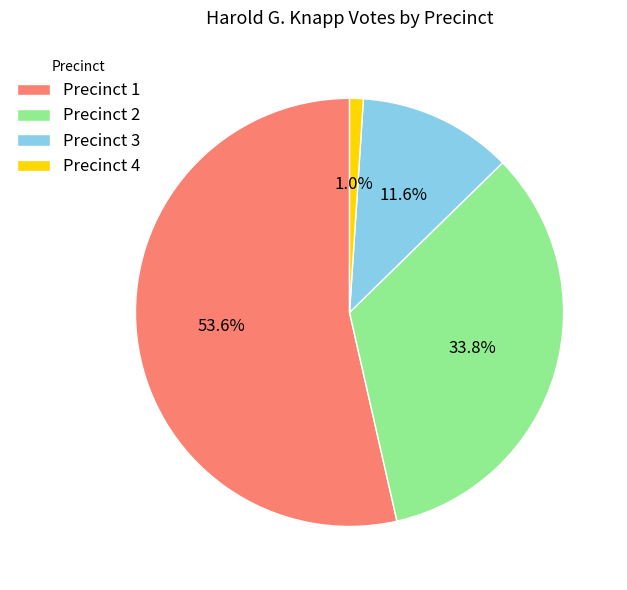

What is the largest slice in the pie chart?

Precinct 1